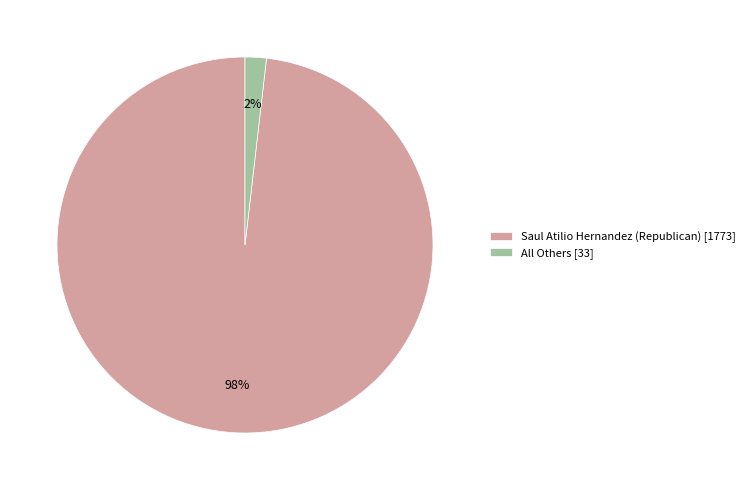

Do All Others [33] and Saul Atilio Hernandez (Republican) [1773] together represent more than half of the pie?

Yes